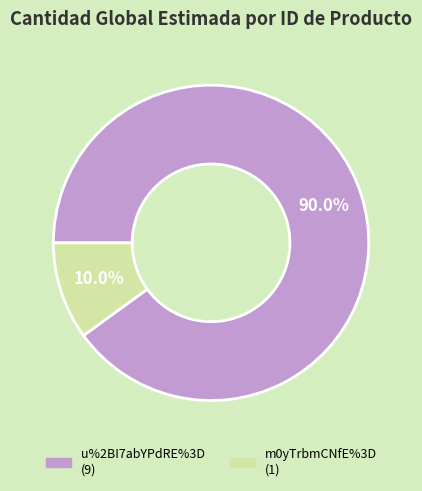

What is the total percentage of u%2BI7abYPdRE%3D and m0yTrbmCNfE%3D?

100.0%